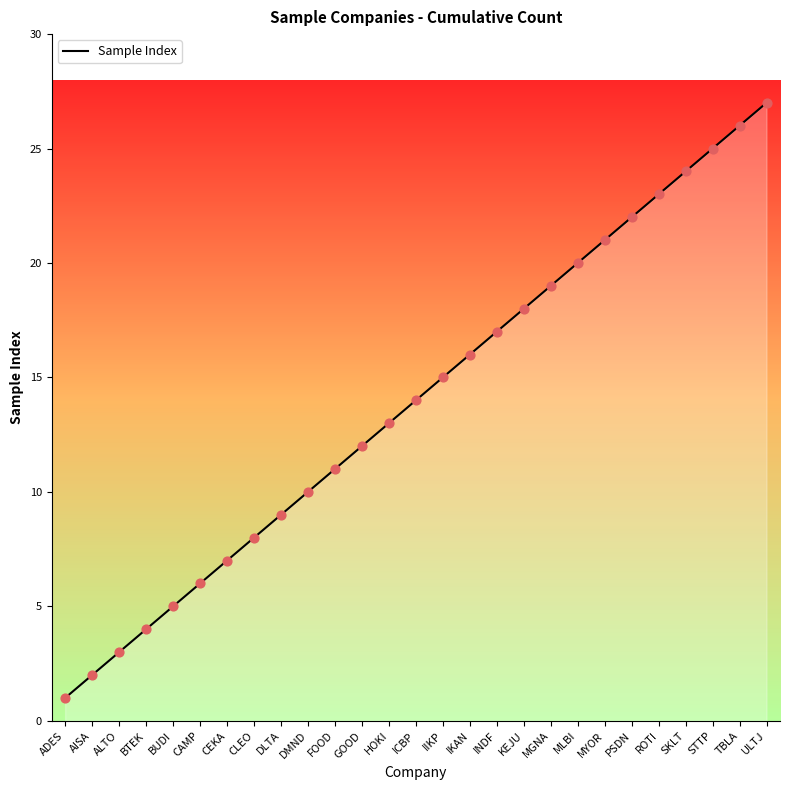

What is the ratio of the value at PSDN to the value at CAMP?

3.7